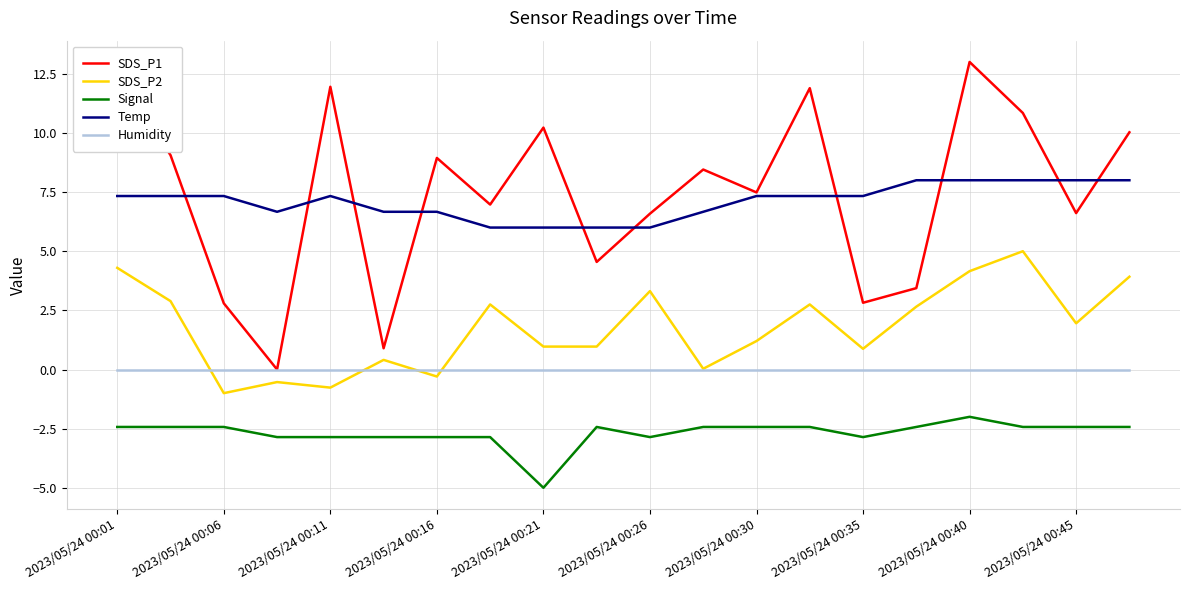

True or false: Humidity and Signal intersect in this chart.

False